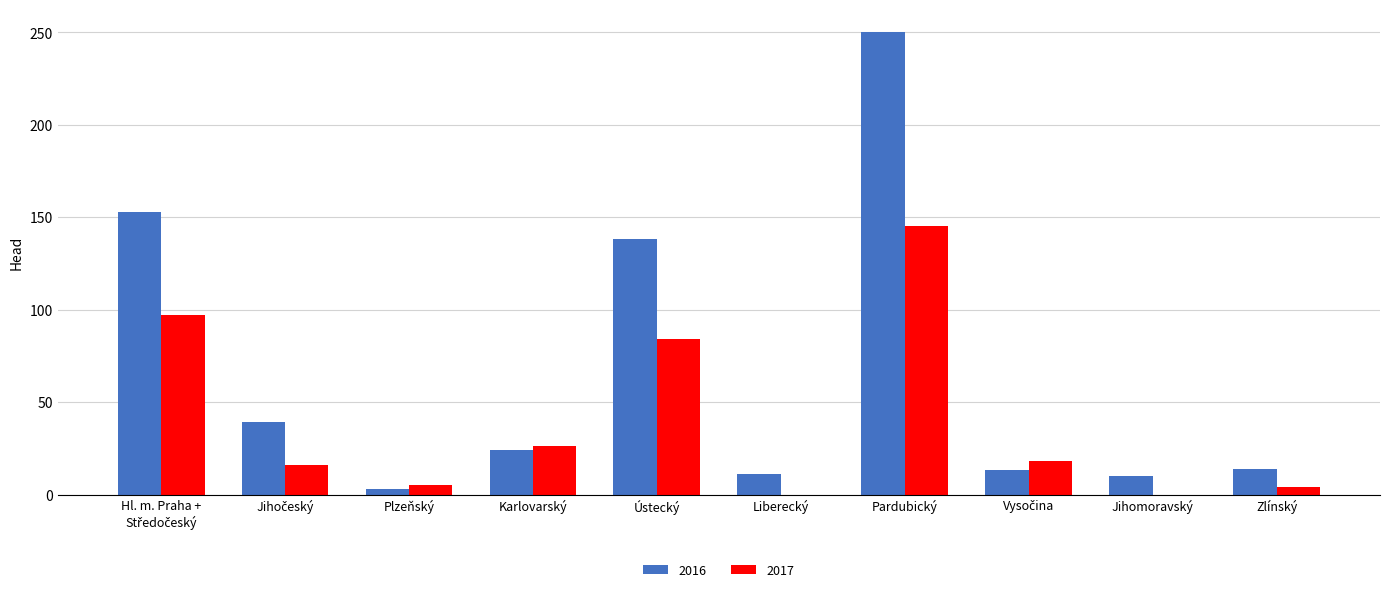

What is the sum of the 2017 values at Ústecký and Liberecký?

84